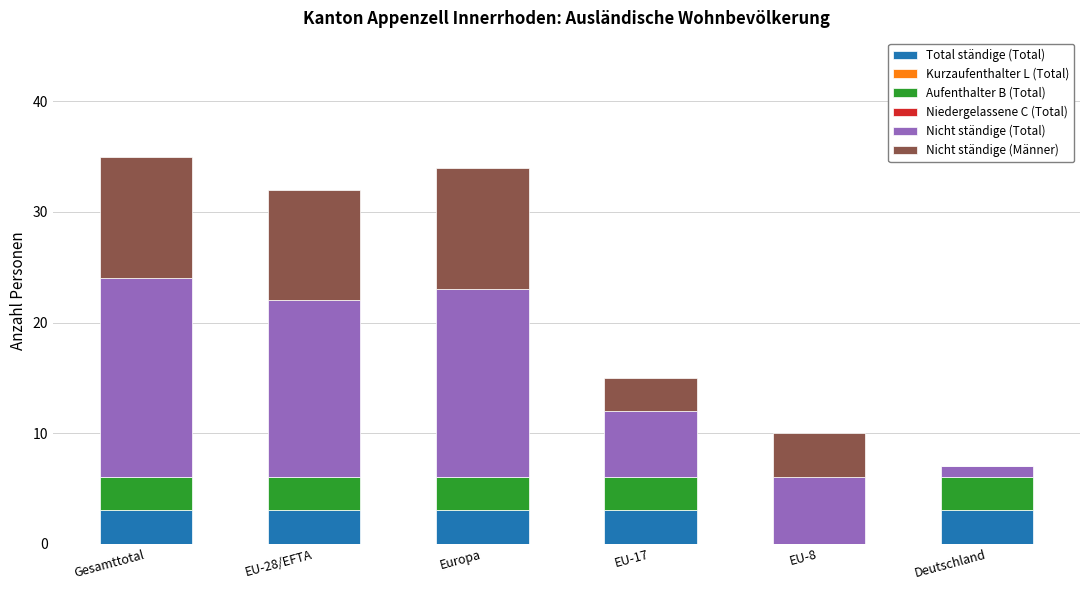

Does the chart contain stacked bars?

Yes